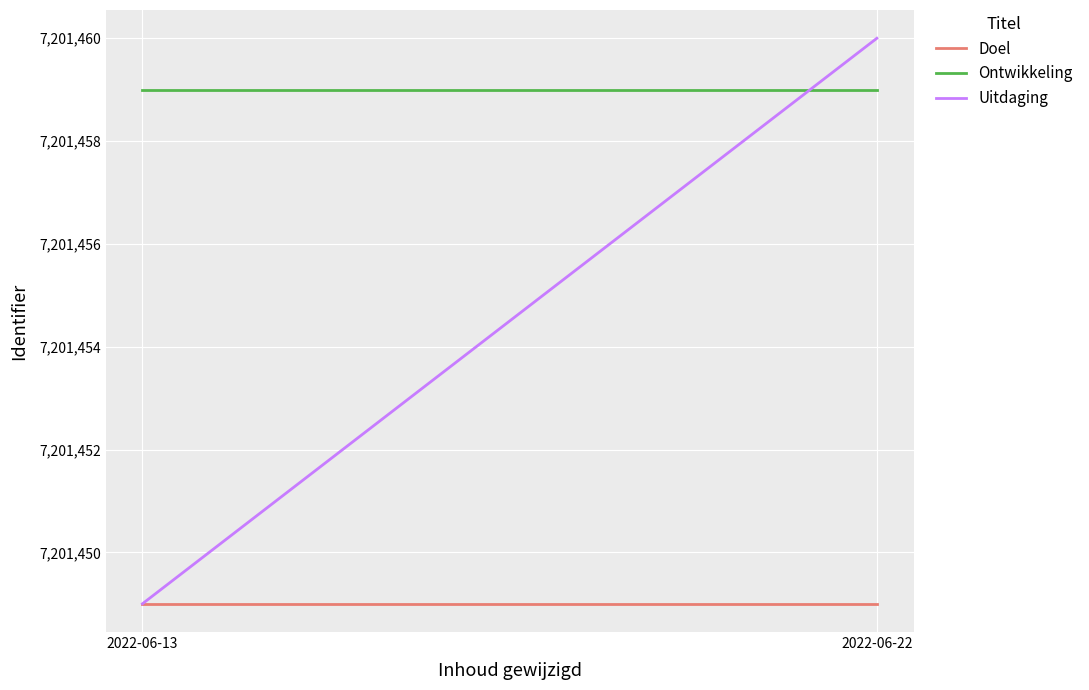

Rank the series by their maximum value, from highest to lowest.

Uitdaging, Ontwikkeling, Doel